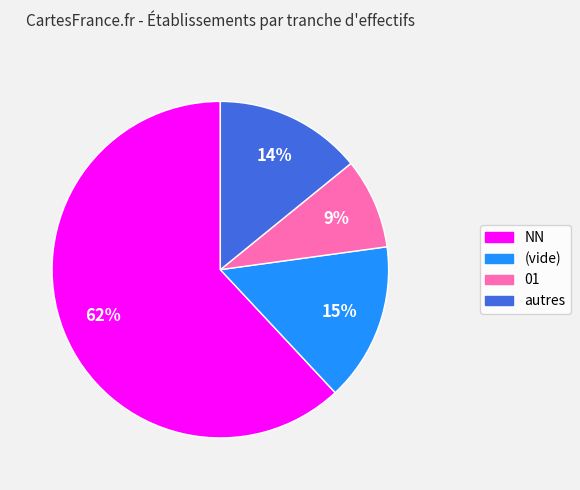

Count the number of slices in the pie.

4